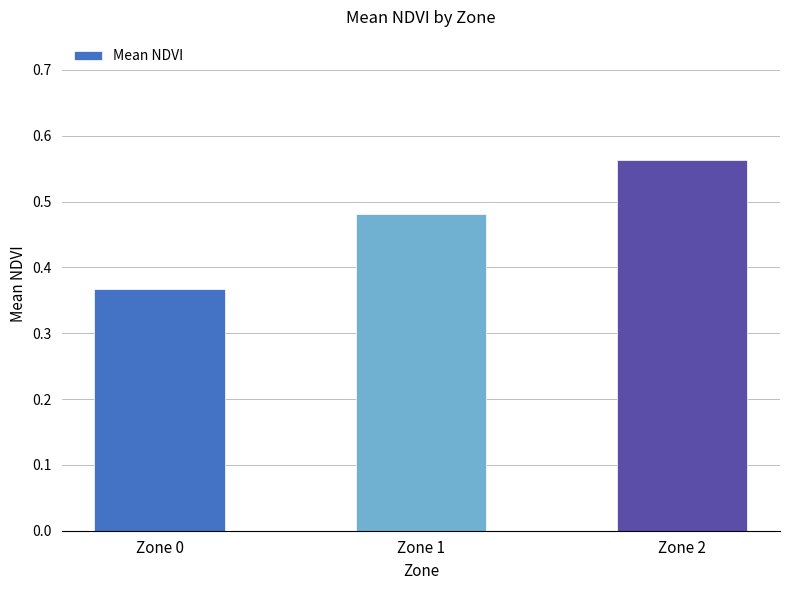

Rank the categories by value from lowest to highest.

Zone 0, Zone 1, Zone 2